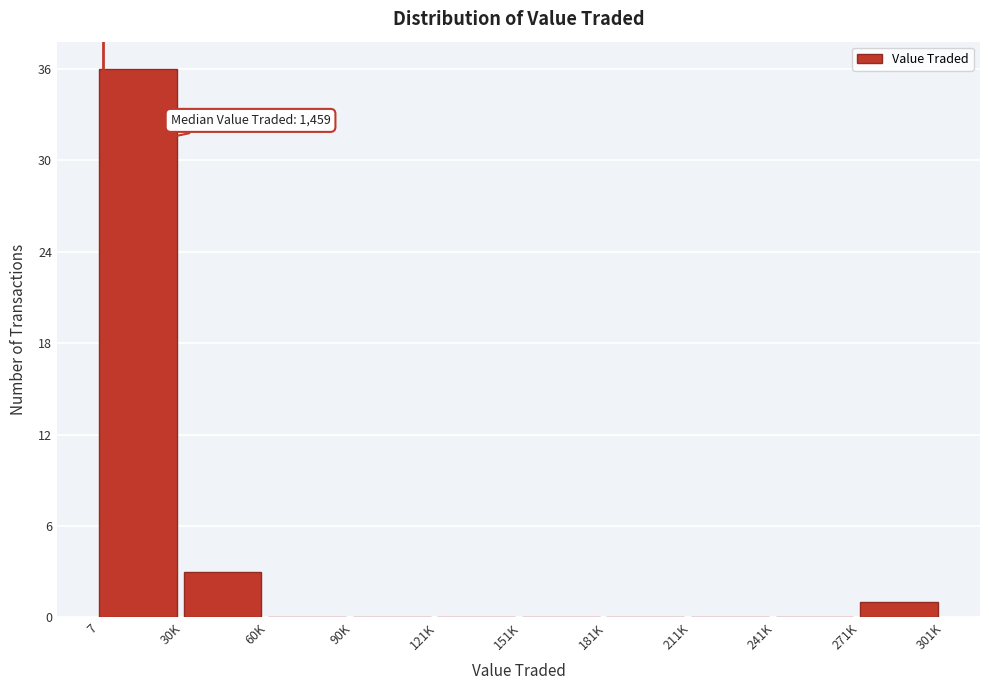

Reading left to right, extract all data points from this chart.

7=36	30K=3	60K=0	90K=0	121K=0	151K=0	181K=0	211K=0	241K=0	271K=1